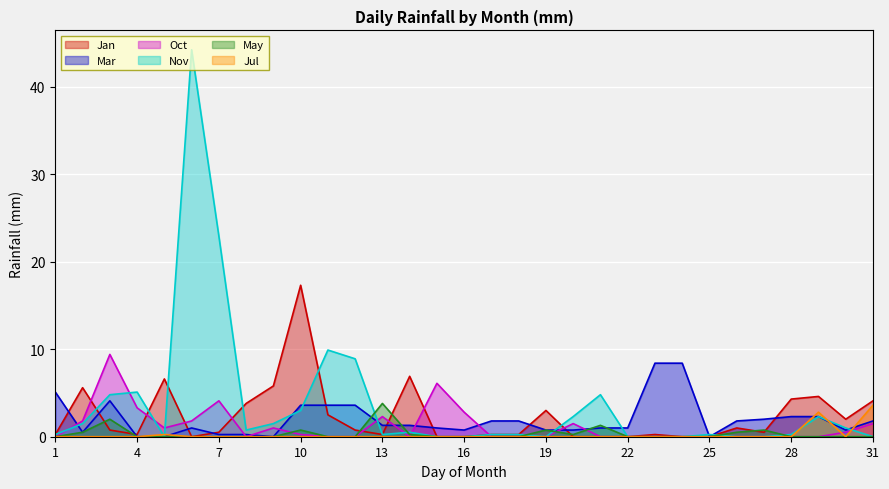

True or false: May and Oct cross at least once.

True